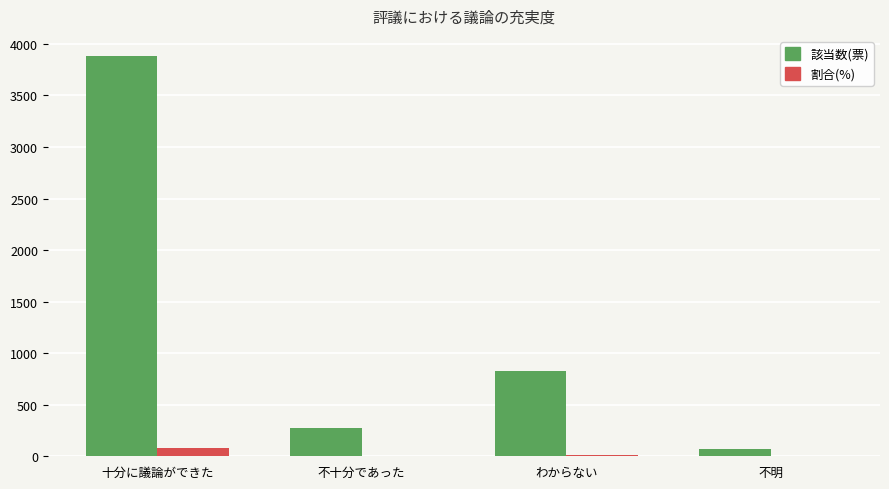

How many data points in 割合(%) are above 16?

2